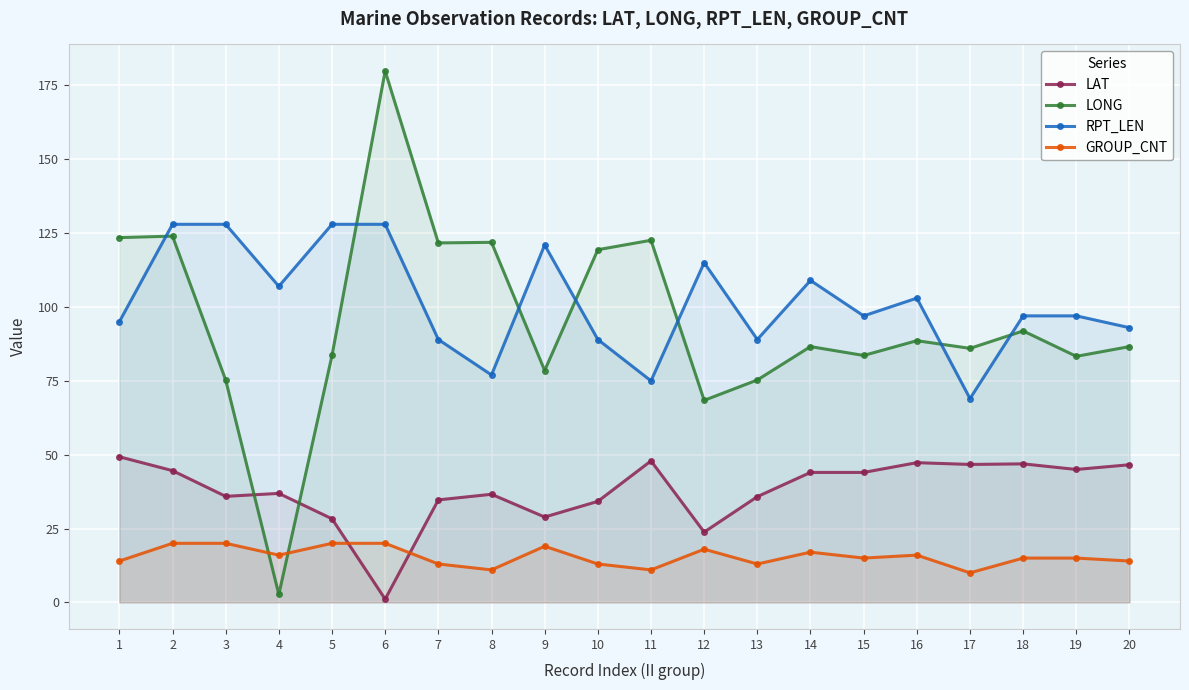

Reading left to right, extract all data points from this chart.

LAT: 49.3	44.6	35.9	36.9	28.3	1.1	34.7	36.6	28.9	34.2	47.9	23.8	35.8	44.0	44.0	47.3	46.7	46.9	45.0	46.6
LONG: 123.5	124.0	75.3	2.7	83.6	179.9	121.7	121.9	78.5	119.4	122.6	68.4	75.3	86.6	83.6	88.6	86.0	91.9	83.3	86.6
RPT_LEN: 95.0	128.0	128.0	107.0	128.0	128.0	89.0	77.0	121.0	89.0	75.0	115.0	89.0	109.0	97.0	103.0	69.0	97.0	97.0	93.0
GROUP_CNT: 14.0	20.0	20.0	16.0	20.0	20.0	13.0	11.0	19.0	13.0	11.0	18.0	13.0	17.0	15.0	16.0	10.0	15.0	15.0	14.0